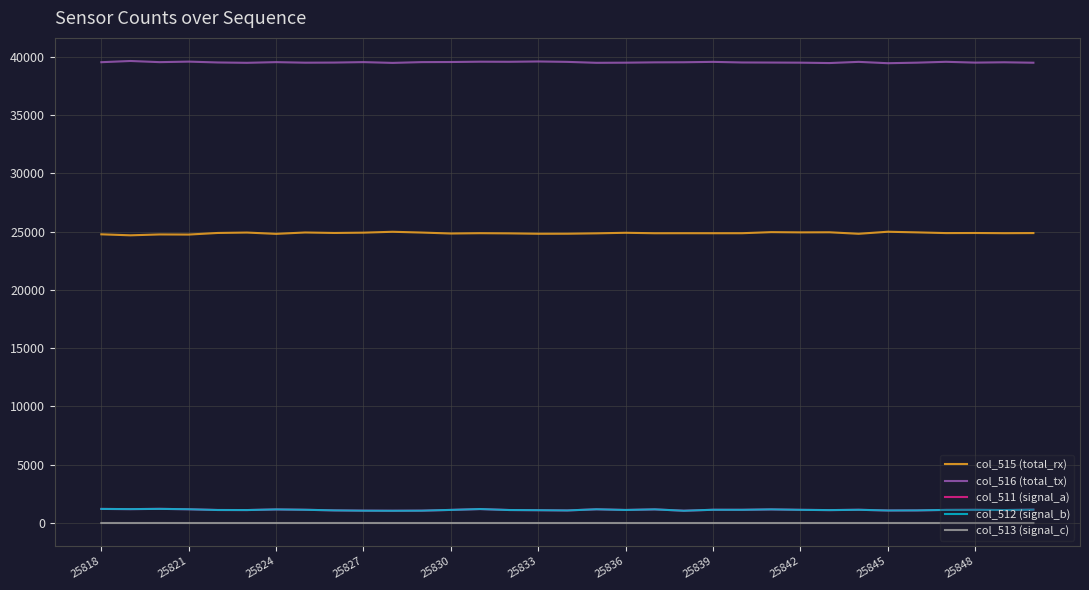

What is the average value of the col_512 (signal_b) series?

1128